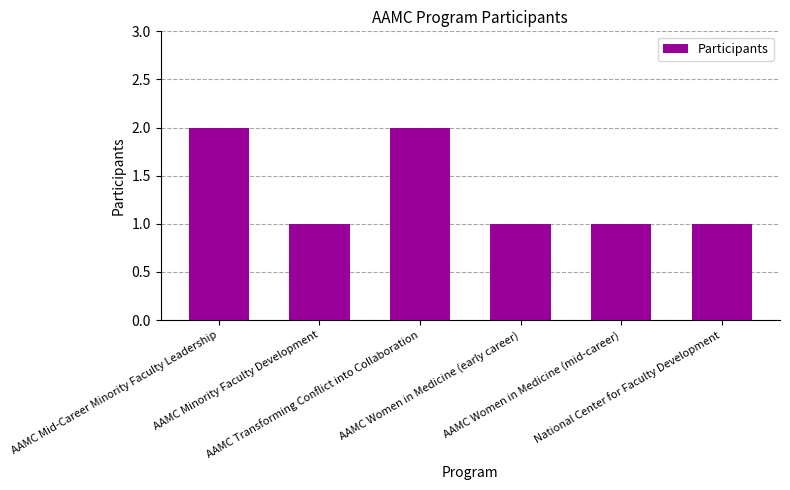

What is the value of the 6th bar from the left?

1